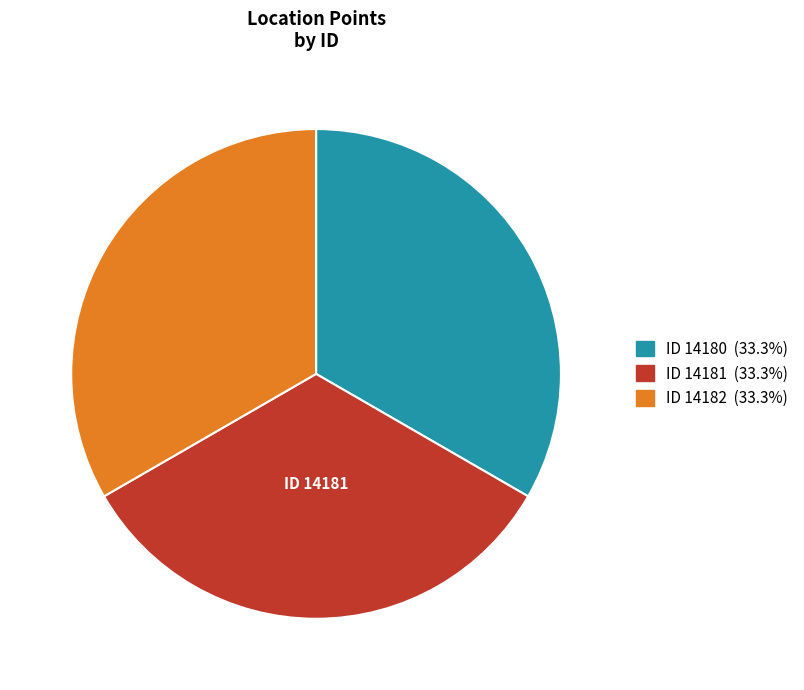

Is there a majority slice in this chart?

No